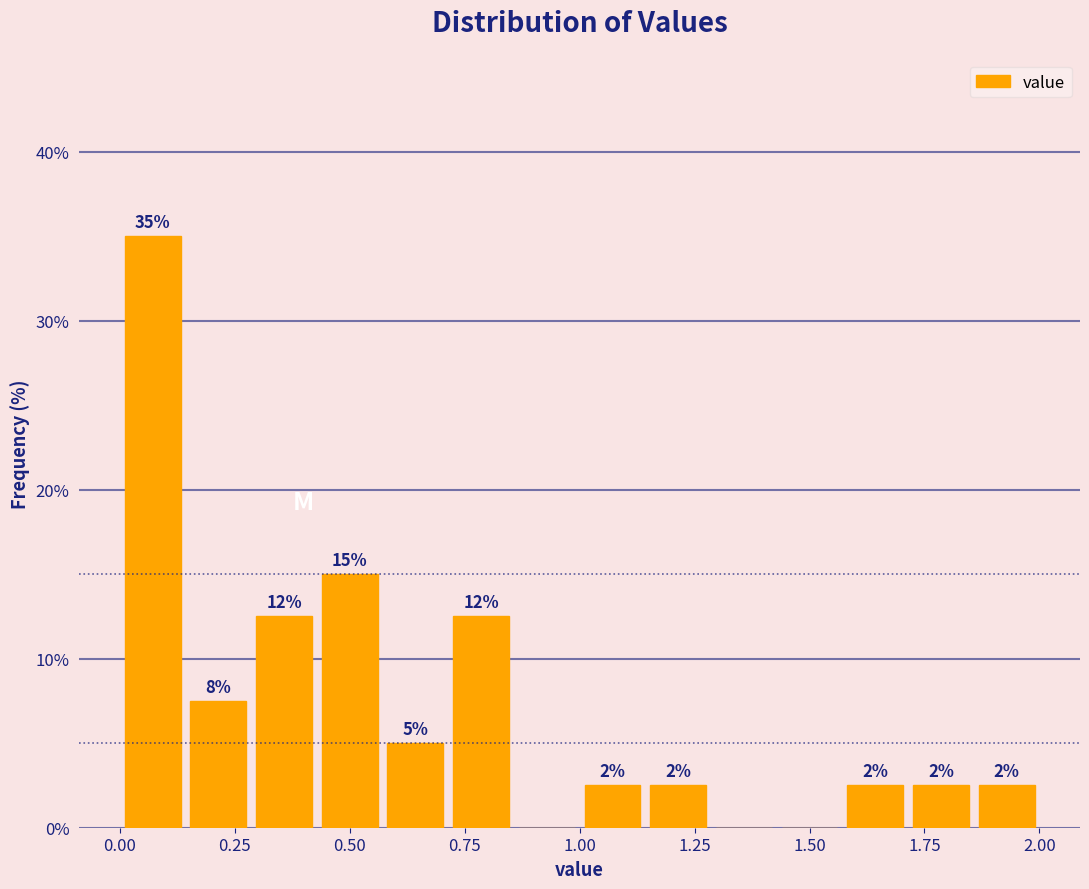

Read against the x-axis, roughly where is the centre of the tallest bar?

0.05